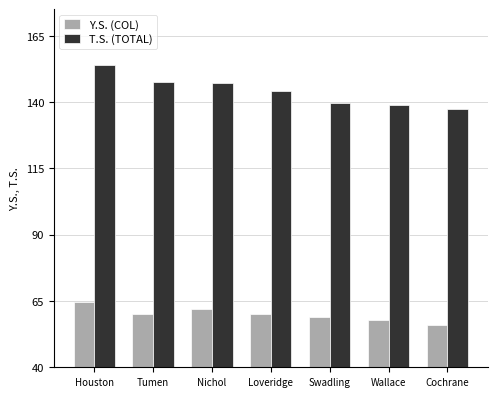

True or false: T.S. (TOTAL) has a value of 144.0 at Loveridge.

True